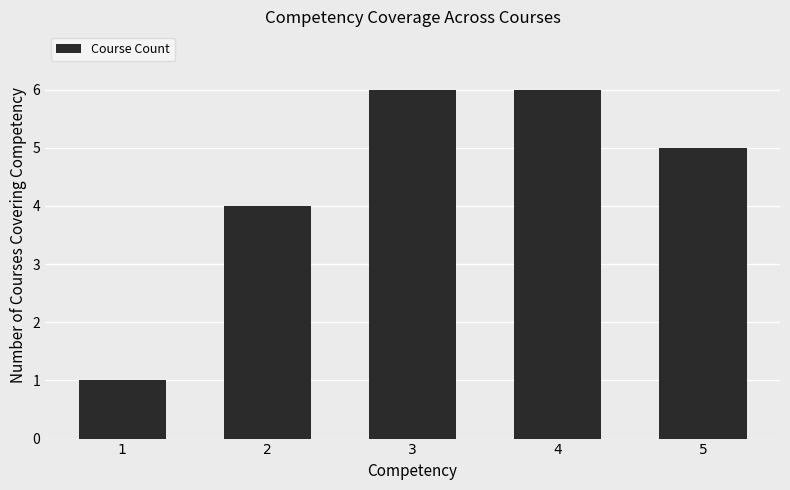

The chart shows a value of 2 at 4. True or false?

False